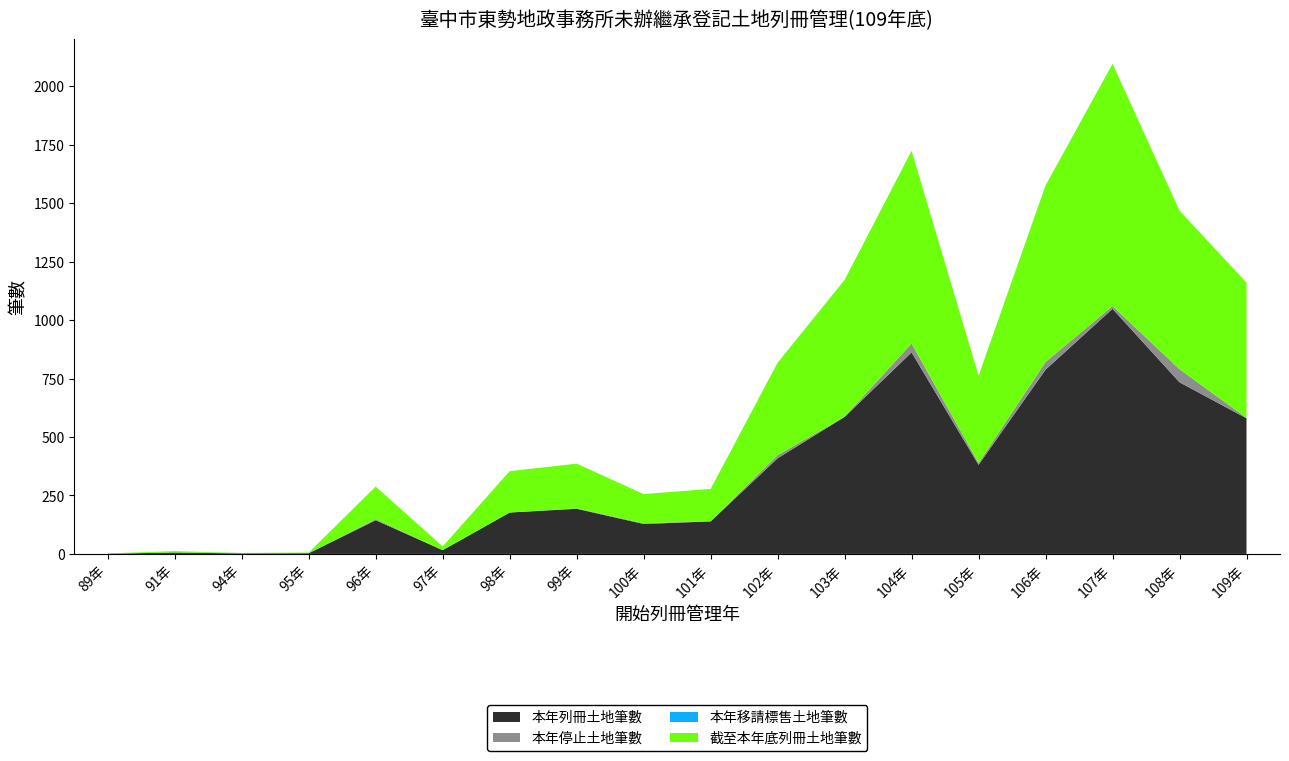

Reading left to right, extract all data points from this chart.

本年列冊土地筆數: 1	6	2	3	144	16	177	193	128	139	409	586	862	381	788	1048	734	580
本年停止土地筆數: 0	0	0	0	5	0	0	2	3	1	13	1	38	8	33	12	56	2
本年移請標售土地筆數: 0	0	2	0	0	0	0	0	0	0	0	0	0	0	0	0	0	0
截至本年底列冊土地筆數: 1	6	0	3	139	16	177	191	125	138	396	585	824	373	755	1036	678	578